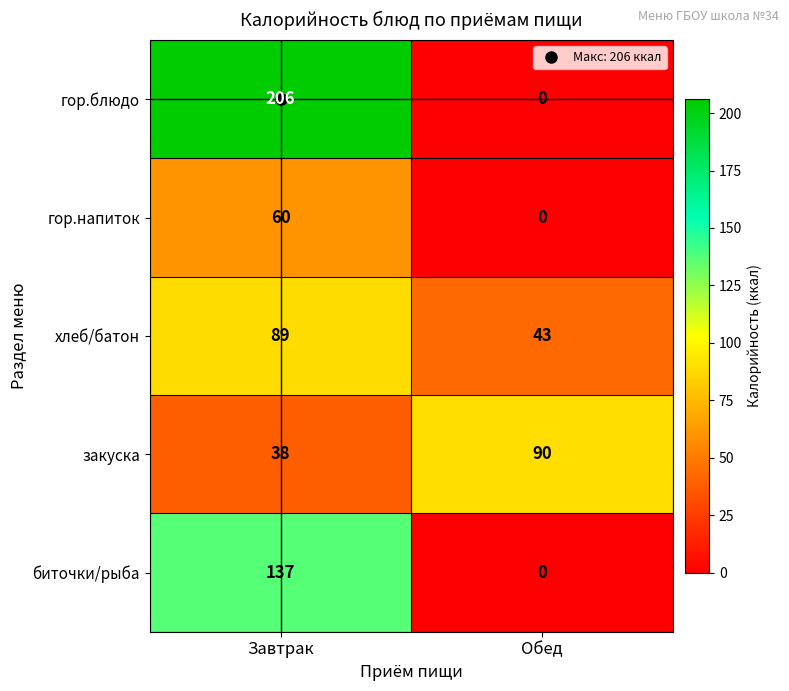

How many values in the закуска series are below 90?

1